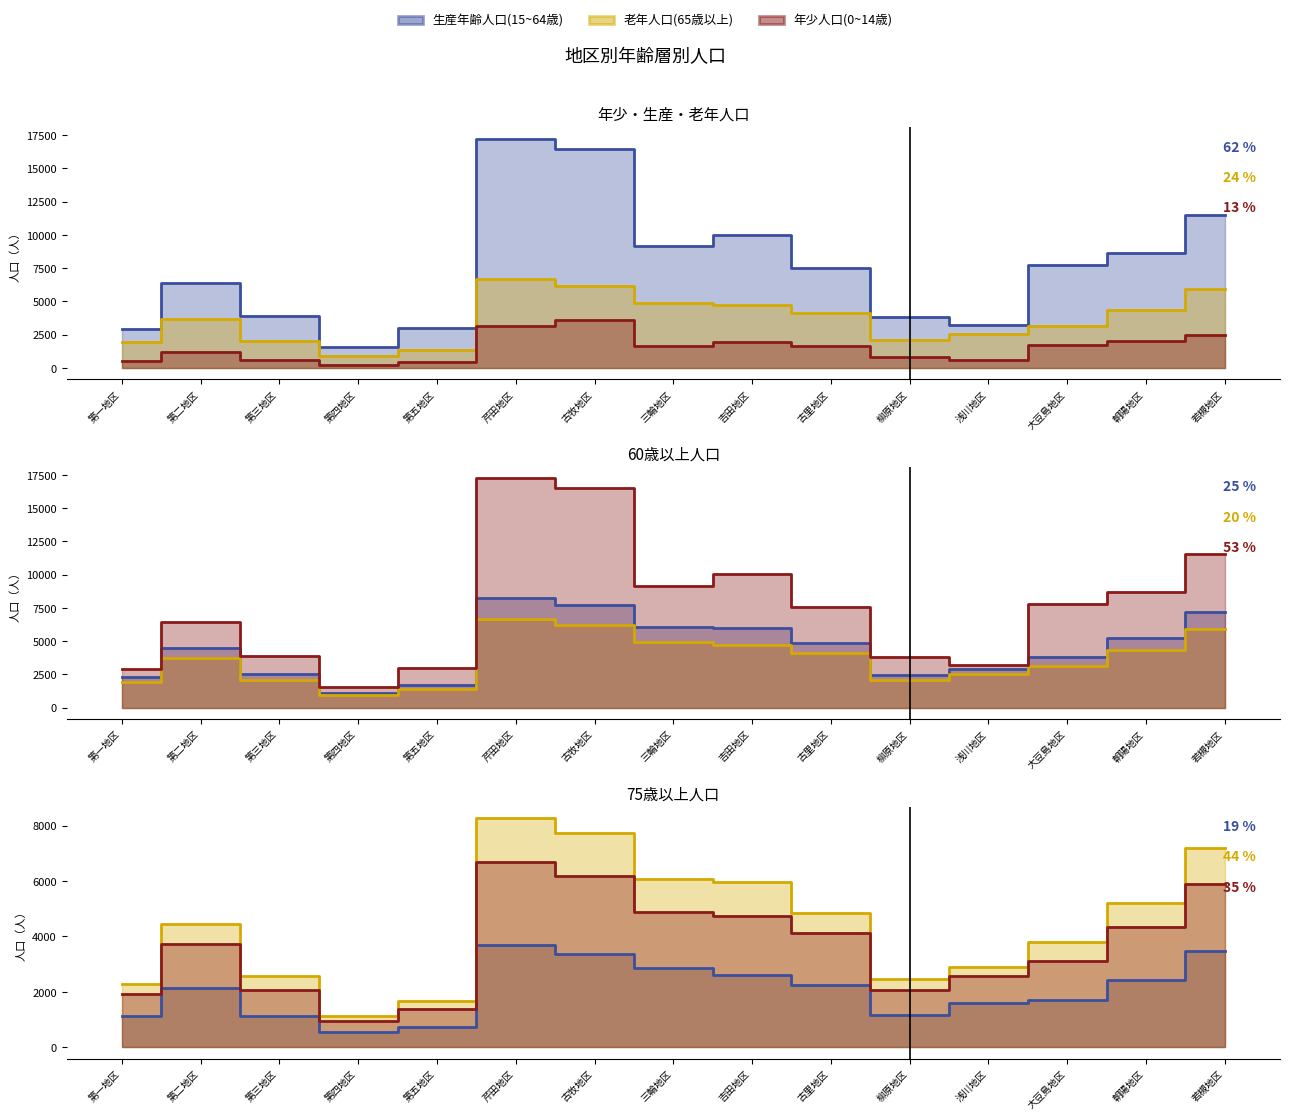

How many values in the 75歳以上 series are below 2158?

7